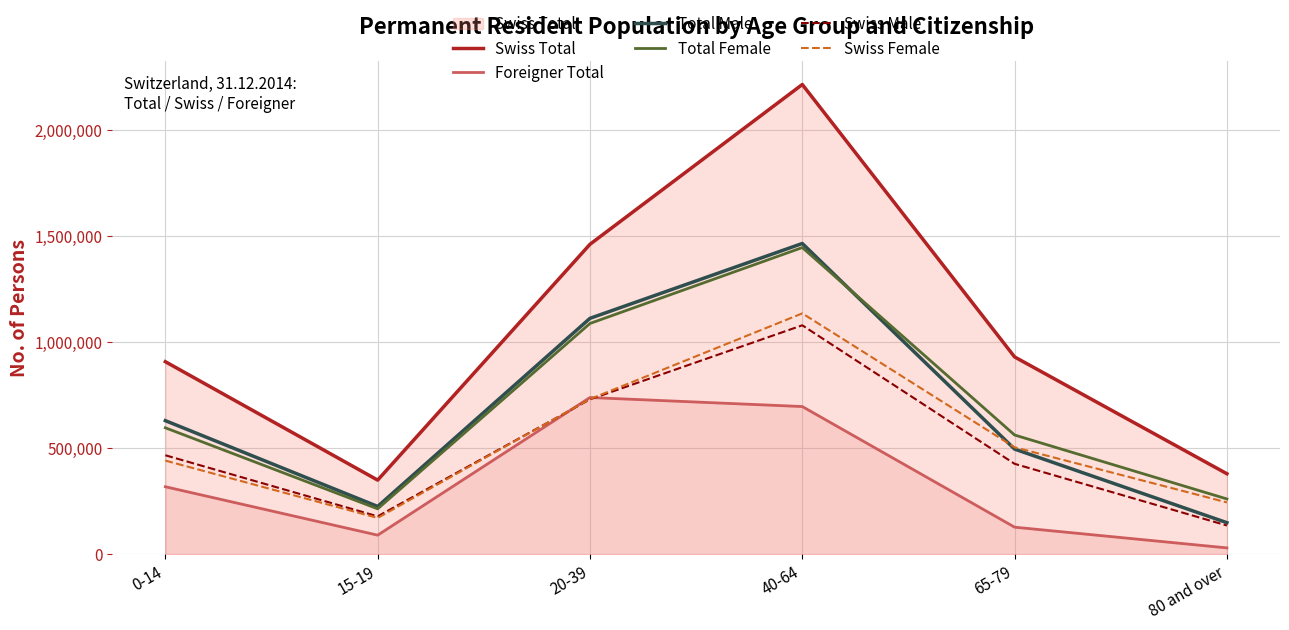

Reading left to right, extract all data points from this chart.

Swiss Total: 907148	349154	1460545	2213649	929627	379084
Foreigner Total: 317833	89617	738380	695775	127237	29617
Total Male: 629315	224978	1111562	1464324	495252	148449
Total Female: 595666	213793	1087363	1445100	561612	260252
Swiss Male: 466160	178325	729610	1078744	425868	135131
Swiss Female: 440988	170829	730935	1134905	503759	243953